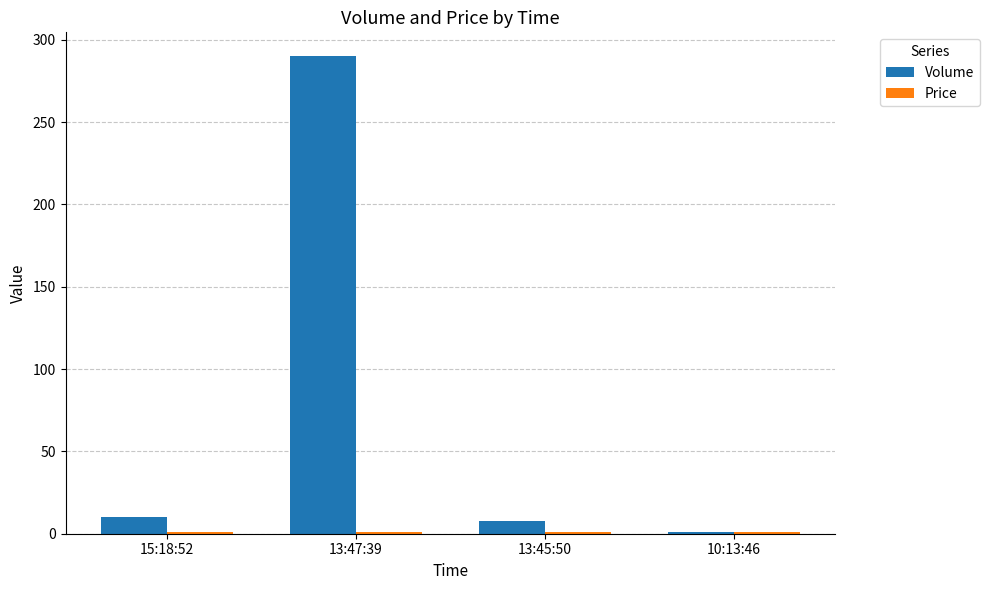

What is the maximum value for Volume?

290.0